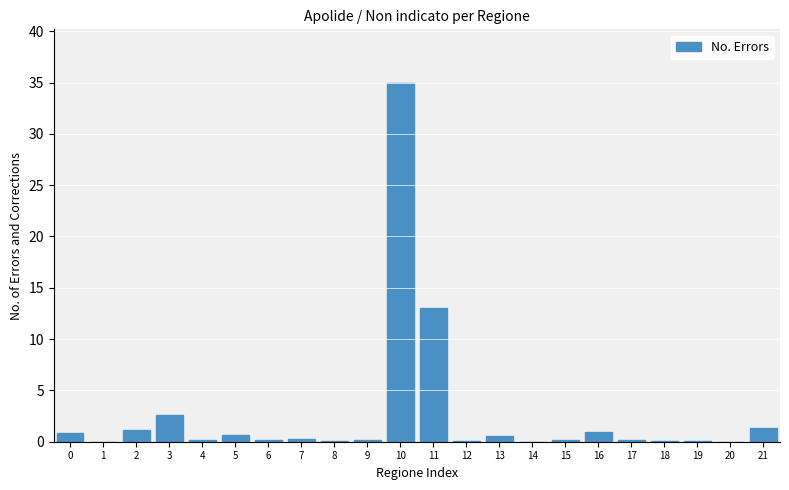

What is the sum of the values at 10 and 21?

36.2